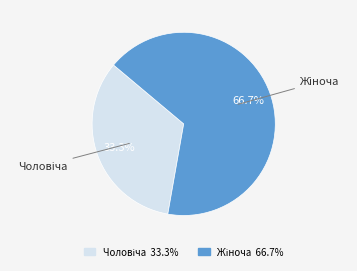

To the nearest percent, what is the difference between the Чоловіча and Жіноча slice percentages?

33%